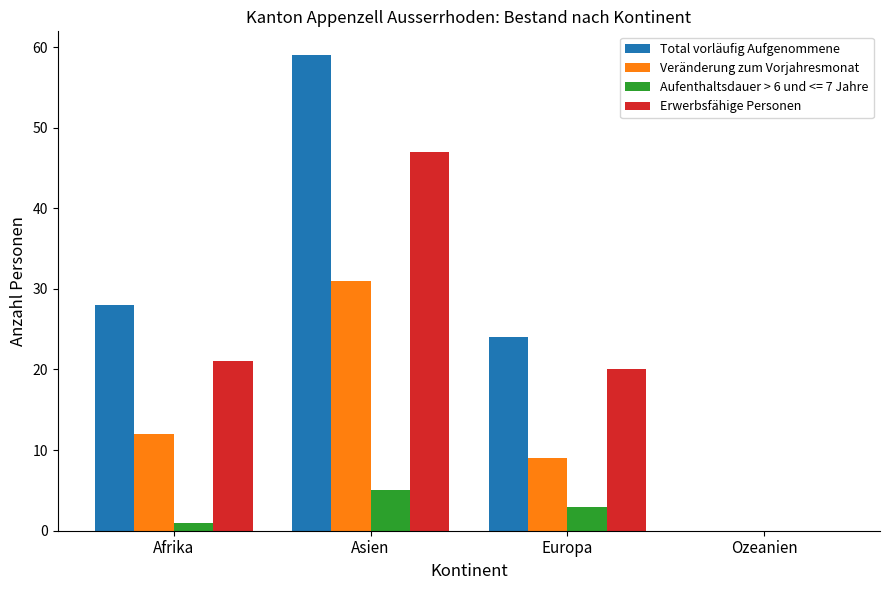

What is the sum of the Erwerbsfähige Personen values at Ozeanien and Europa?

20